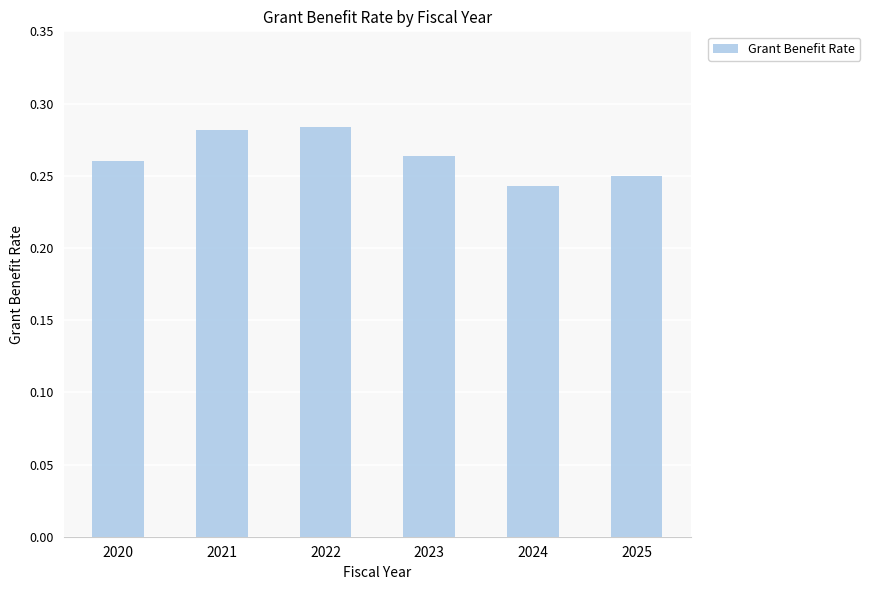

Between 2025 and 2021, which is larger?

2021